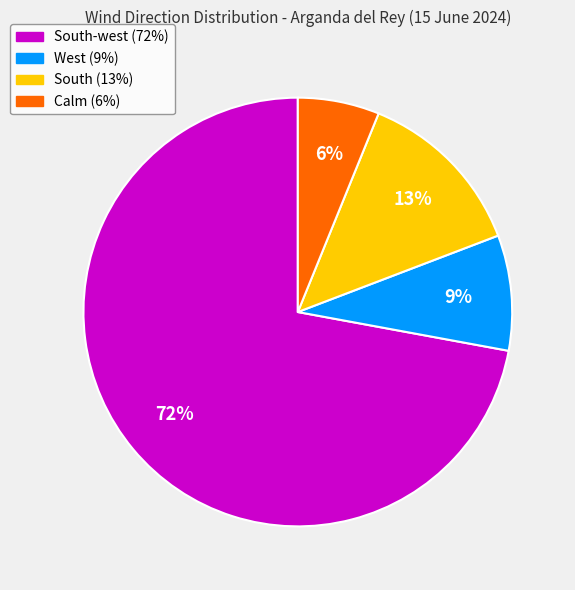

To the nearest percent, what is the difference between the largest and smallest slice percentages?

66%